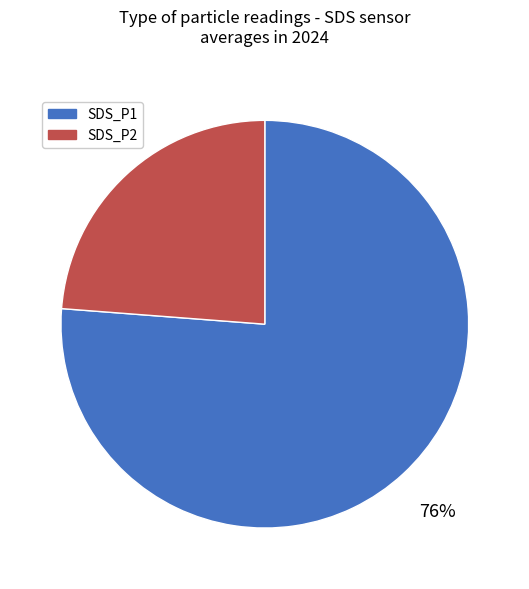

To the nearest percent, what is the average slice percentage?

50%